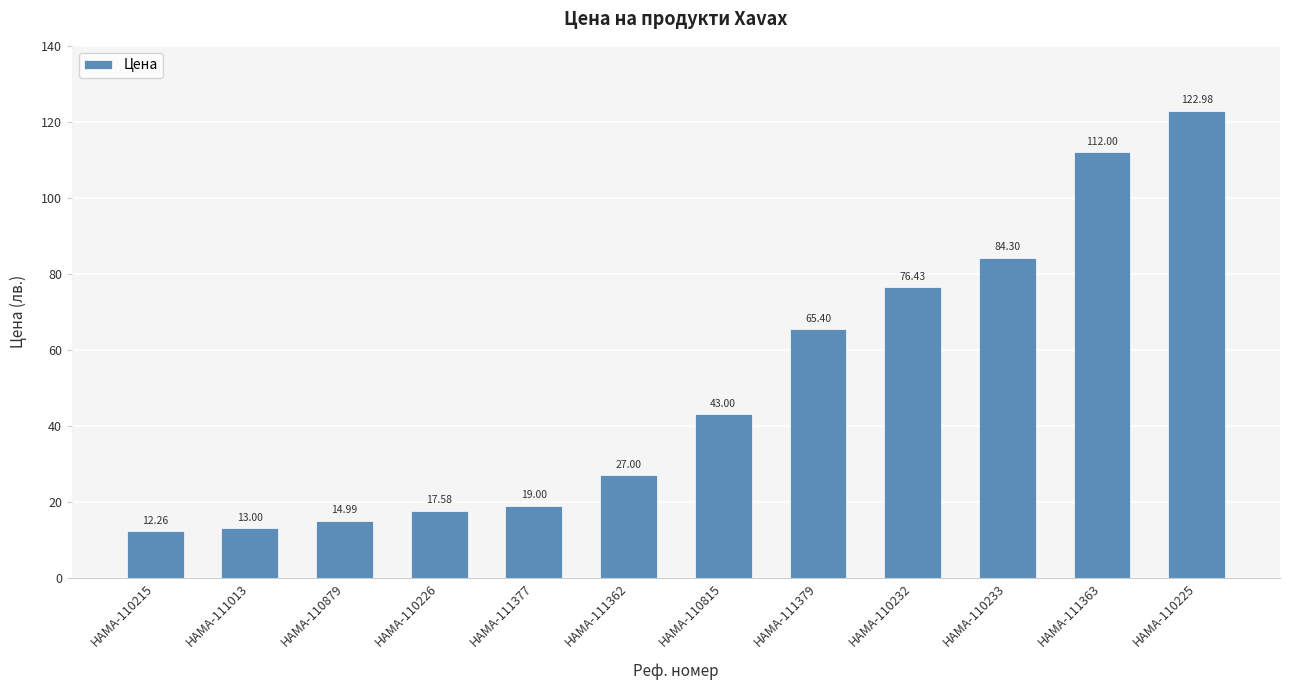

How many categories are shown in the chart?

12